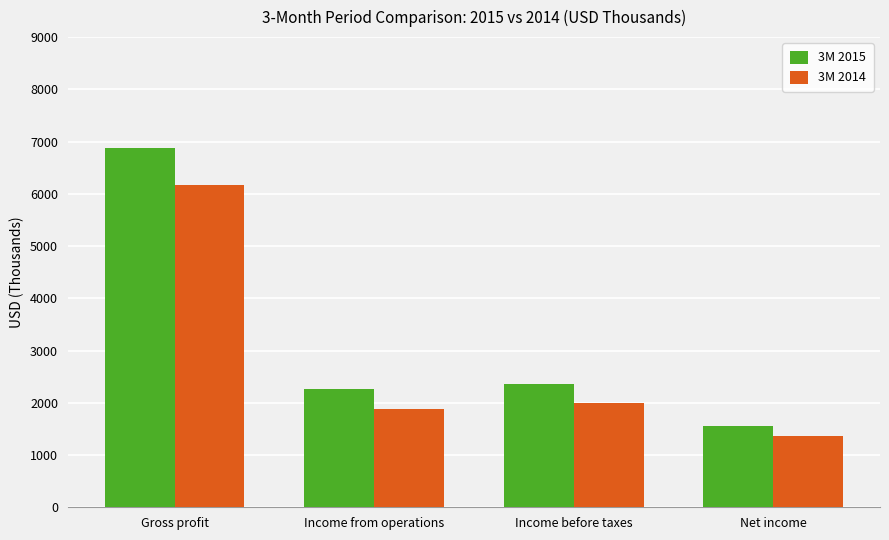

List the series in order of their overall mean, lowest first.

3M 2014, 3M 2015